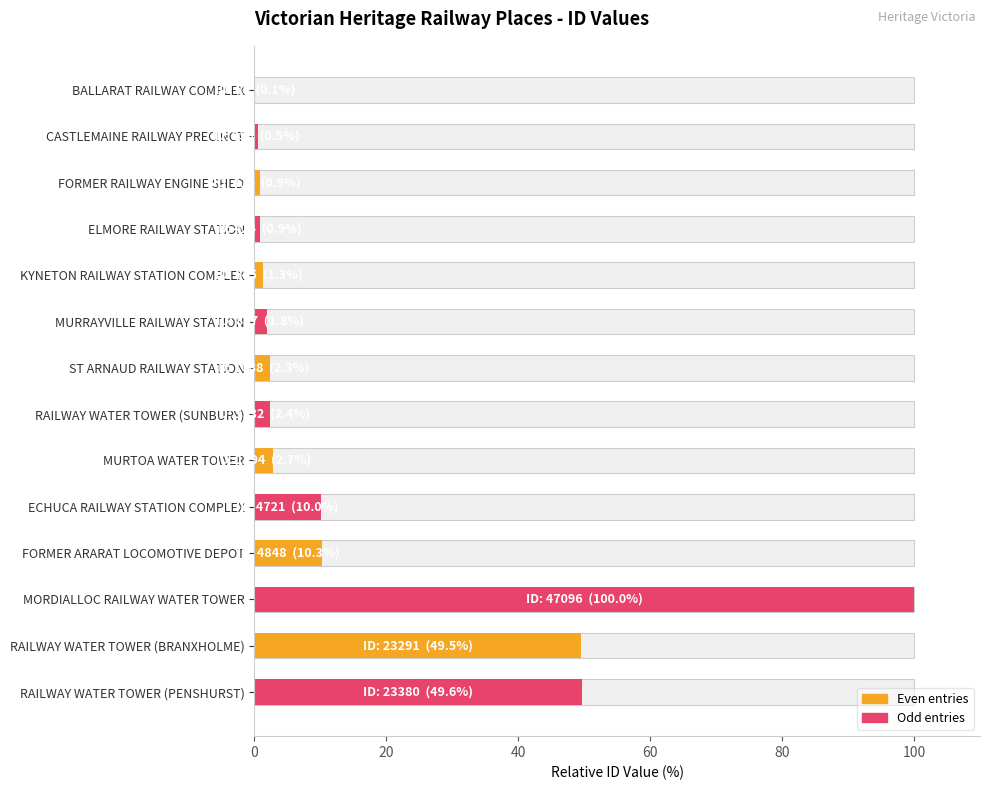

What is the difference between the values at RAILWAY WATER TOWER (PENSHURST) and FORMER RAILWAY ENGINE SHED?

48.8